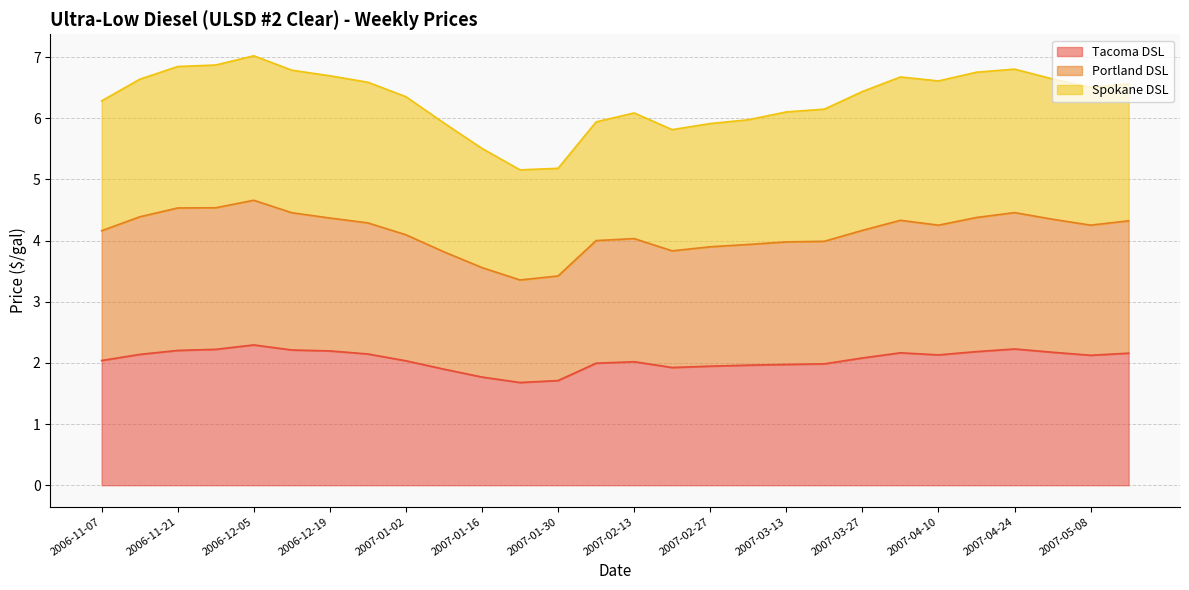

What is the total value across all series at 2007-05-08?

6.5